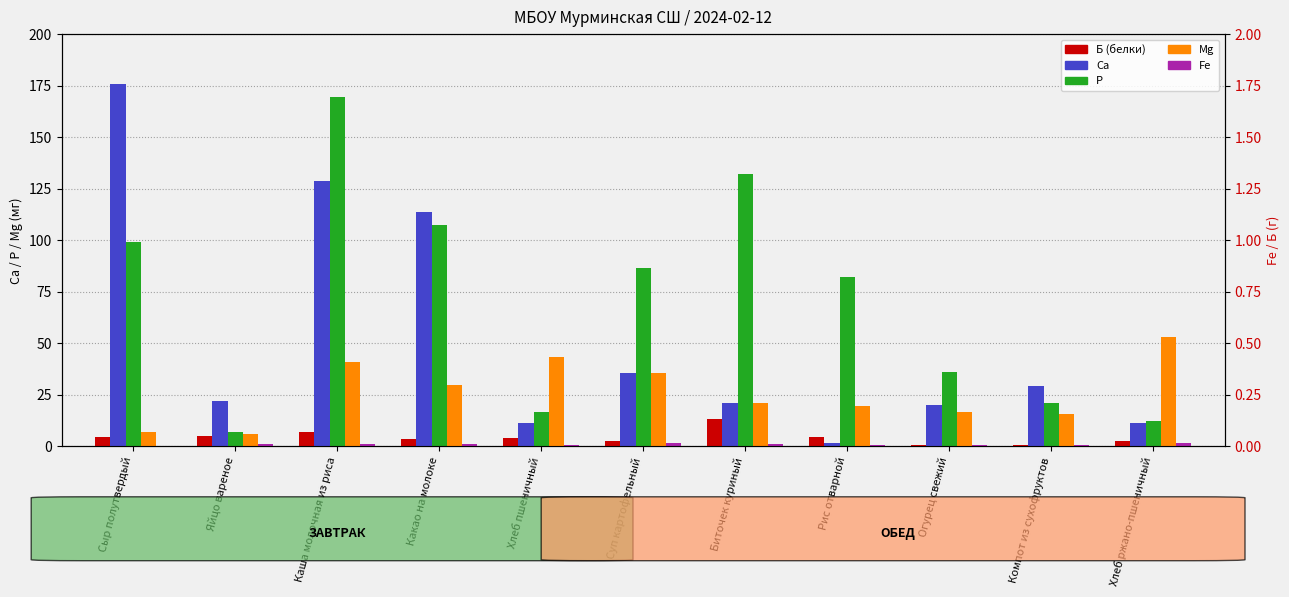

The value of Fe at Сыр полутвердый is 0.2. True or false?

True